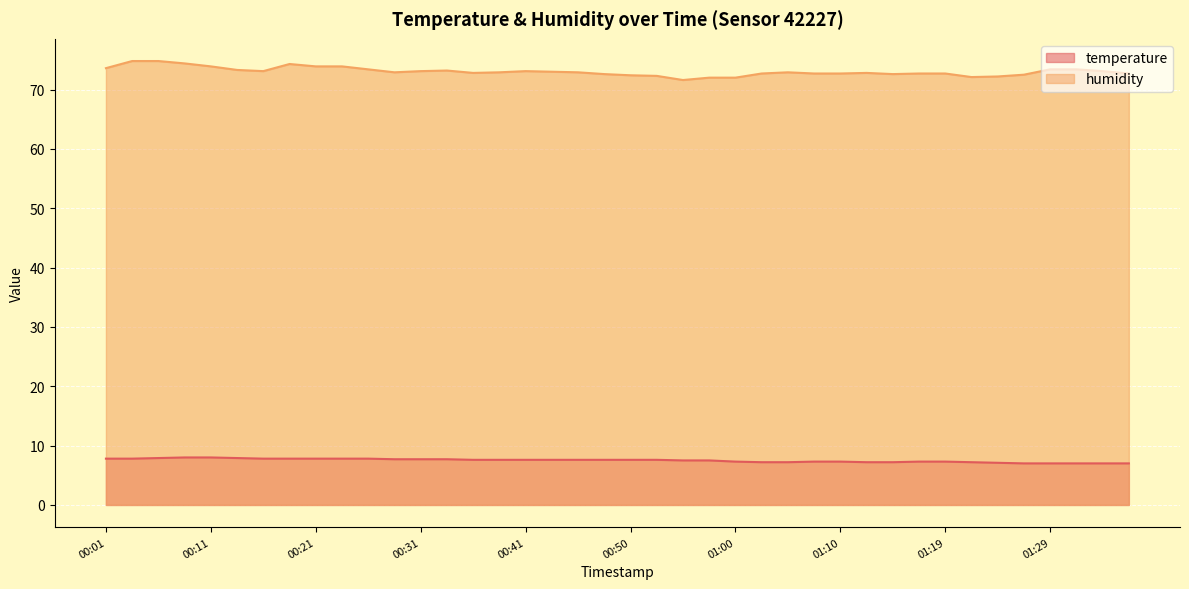

Which category has the lowest value in the temperature series?

01:27